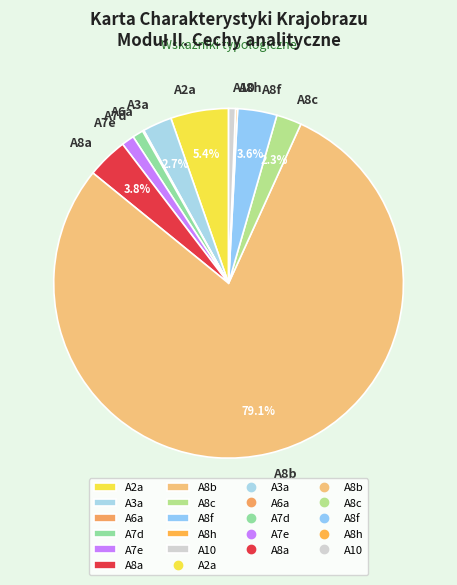

Which slice is the largest?

A8b